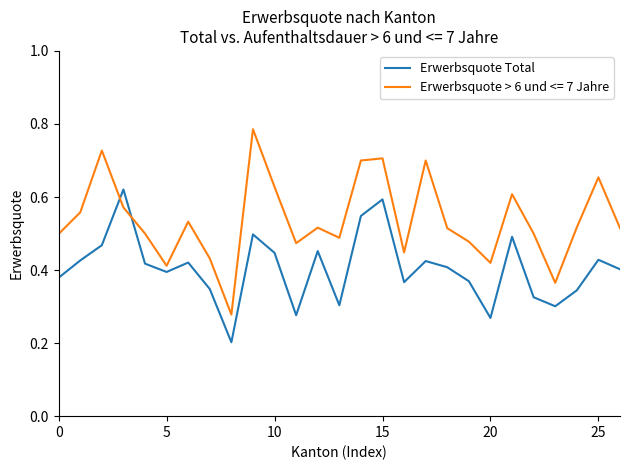

Which series has the largest total across all categories?

Erwerbsquote > 6 und <= 7 Jahre